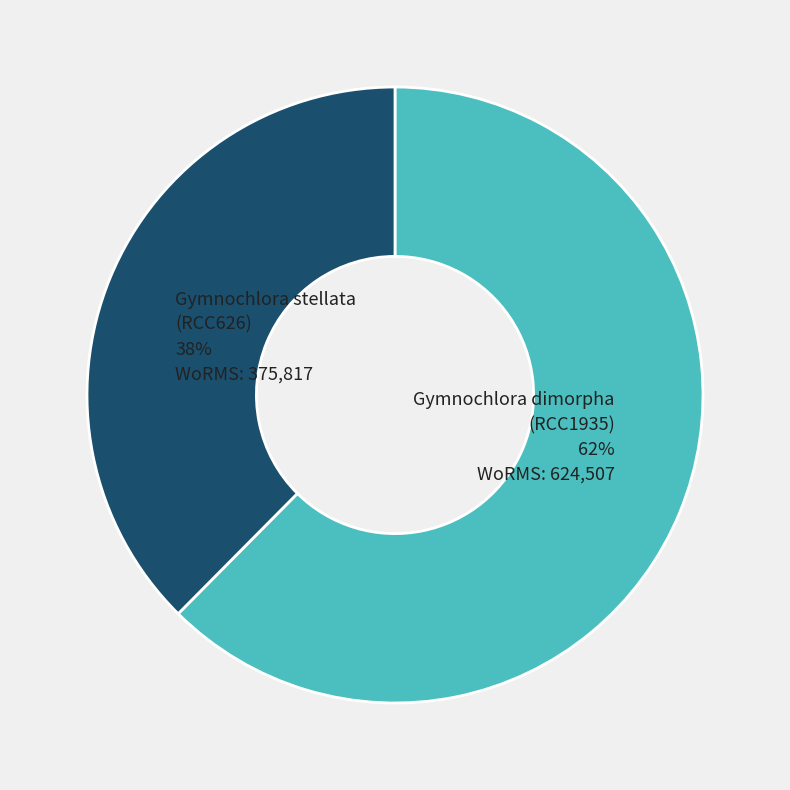

To the nearest percent, what is the average slice percentage?

50%